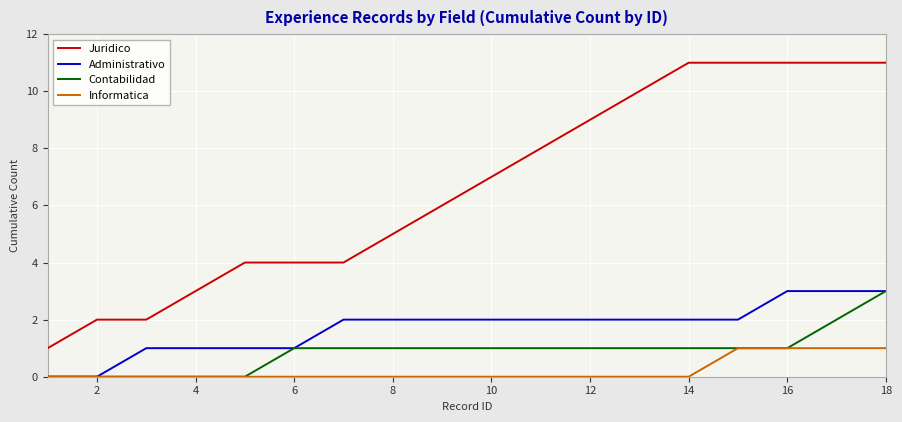

True or false: Juridico and Informatica cross at least once.

False